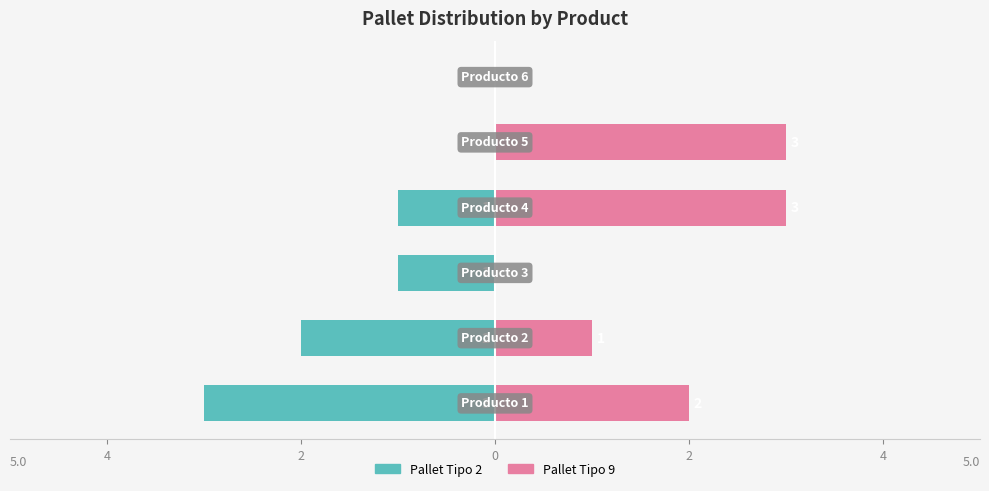

Count the Pallet Tipo 9 values in the range 0 to 3.

6